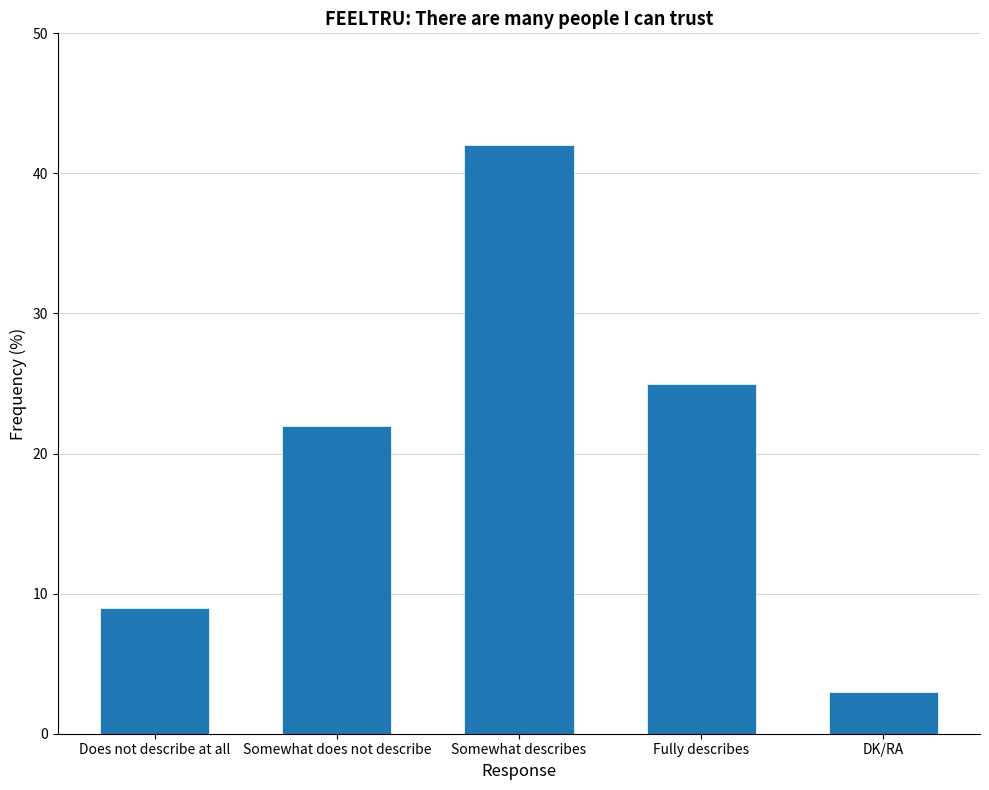

What is the sum of the values at Fully describes and DK/RA?

28